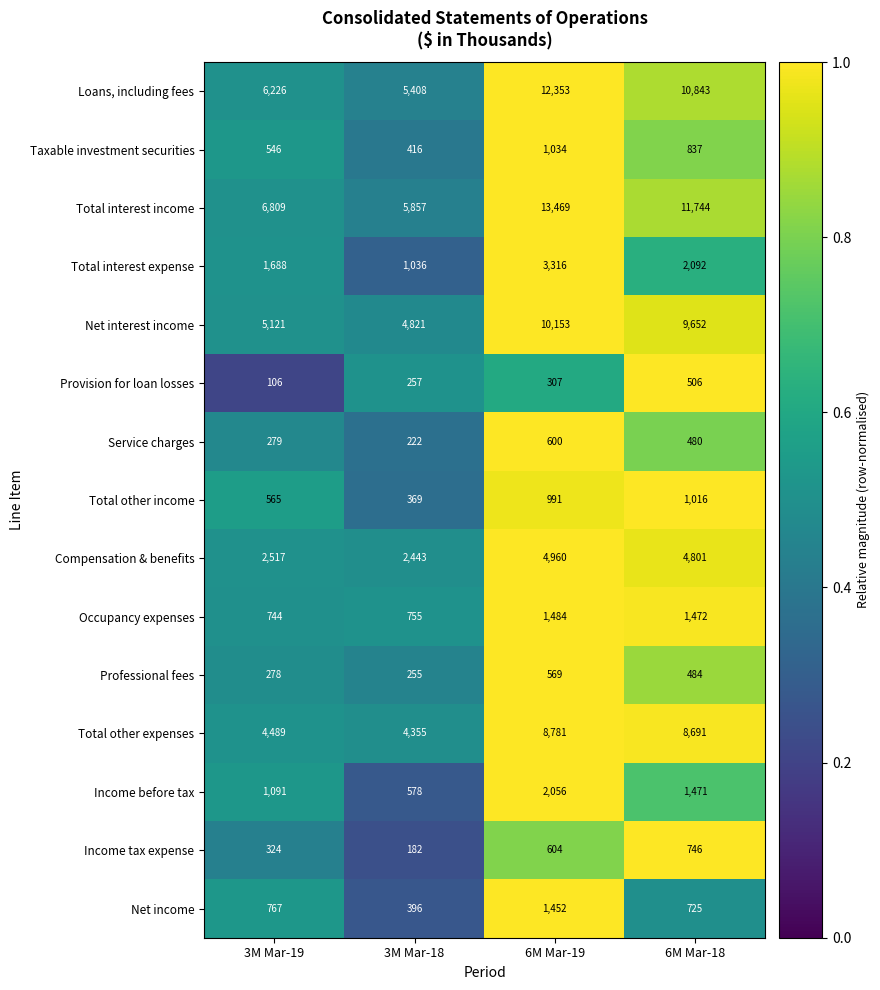

How many distinct data groups are displayed?

15